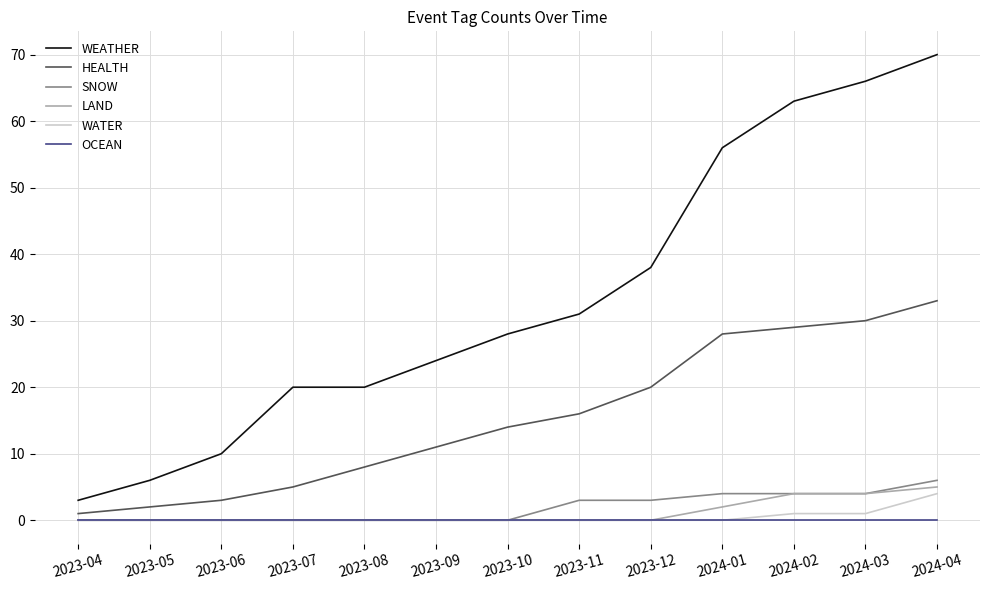

Between 2023-06 and 2023-09, which series saw the biggest shift?

WEATHER